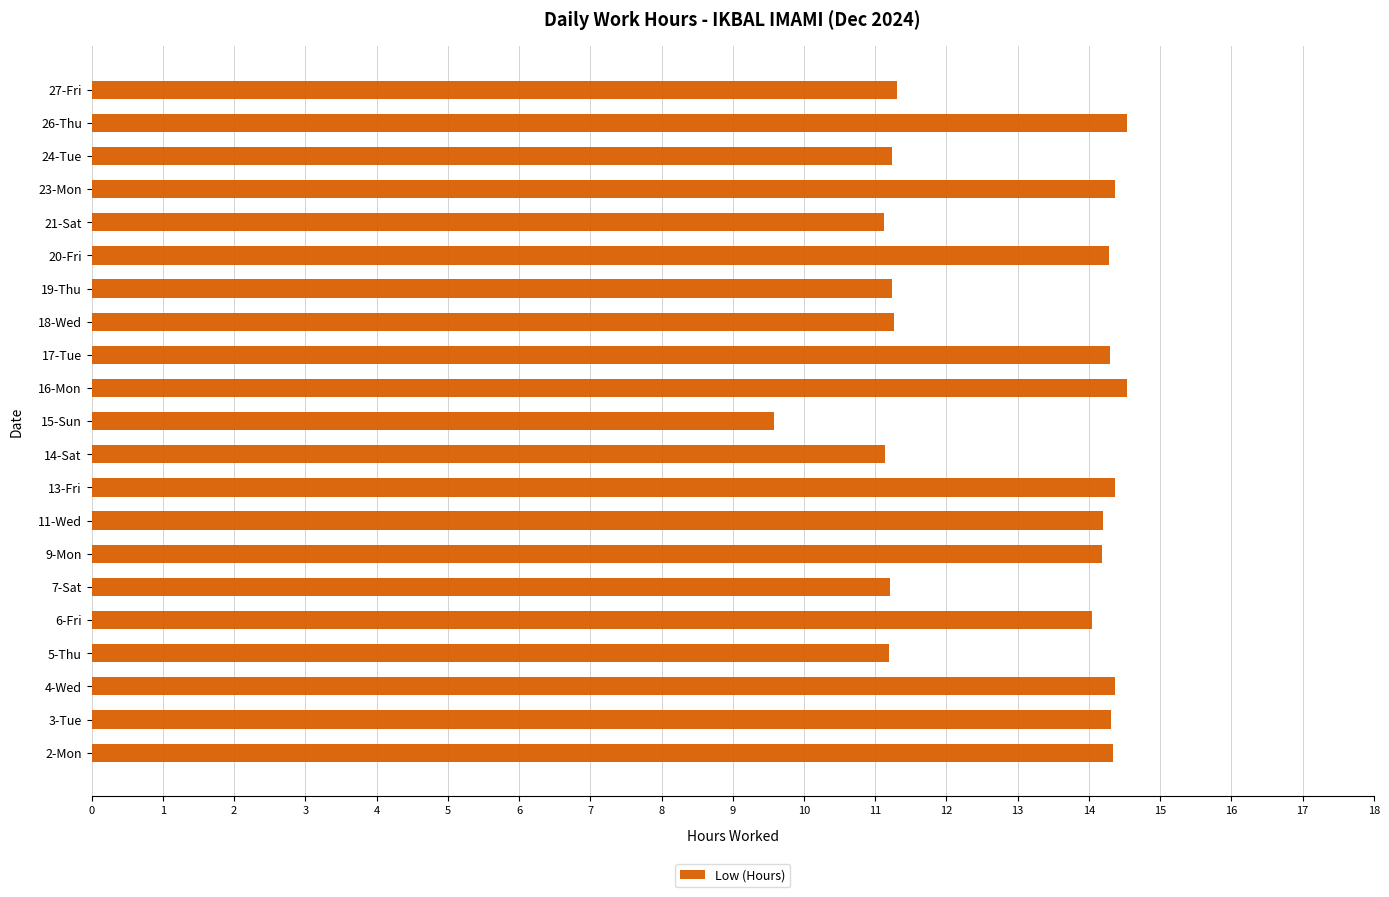

What is the minimum value shown in the chart?

9.6